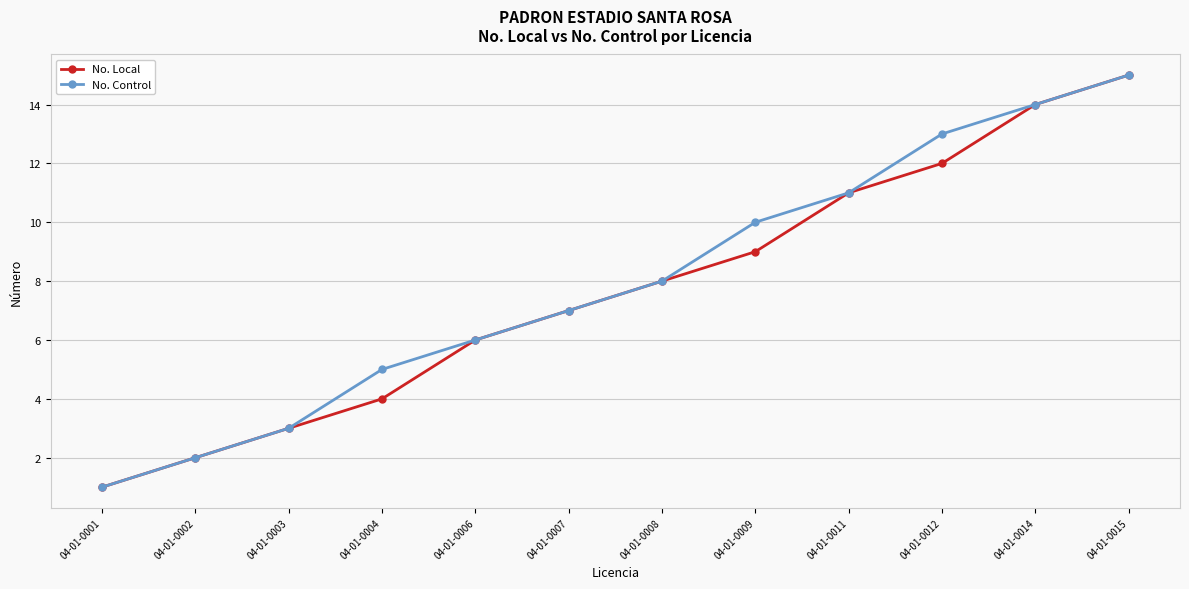

Is it true that No. Local equals 4 at 04-01-0009?

False